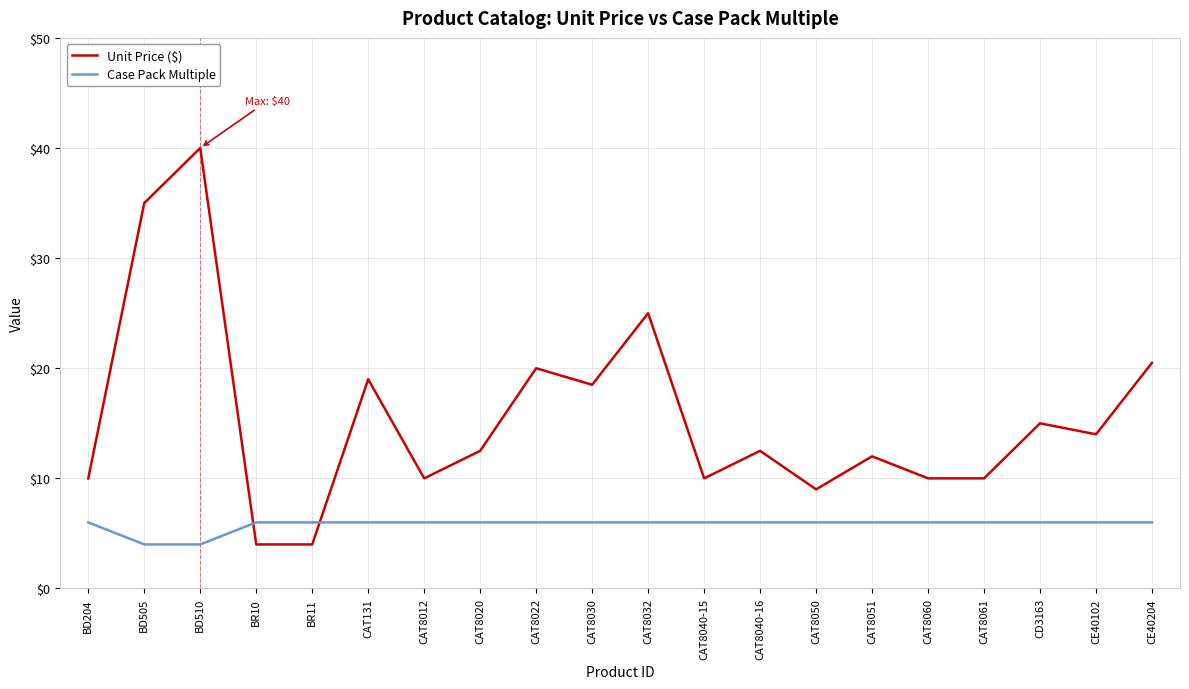

True or false: Unit Price ($) and Case Pack Multiple intersect in this chart.

True